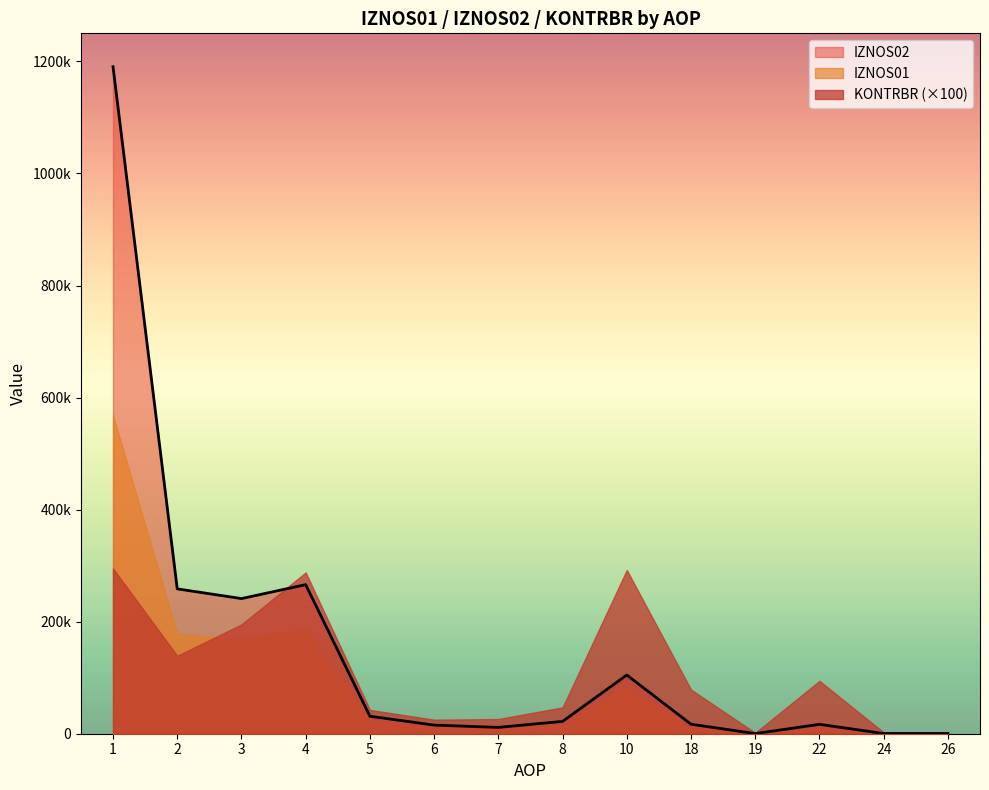

Which series changed the most between 6 and 18?

KONTRBR (×100)